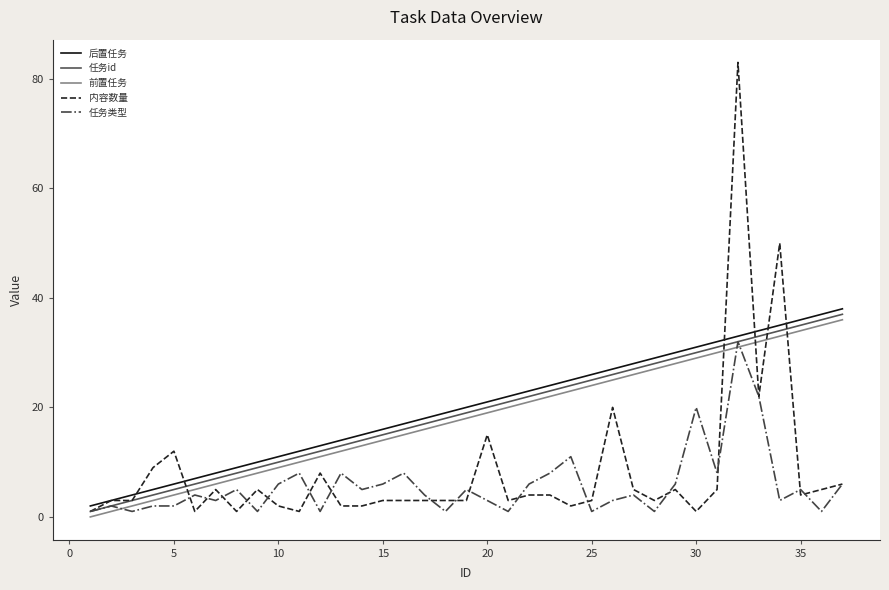

What is the difference between the second highest and second lowest values in the 任务类型 series?

21